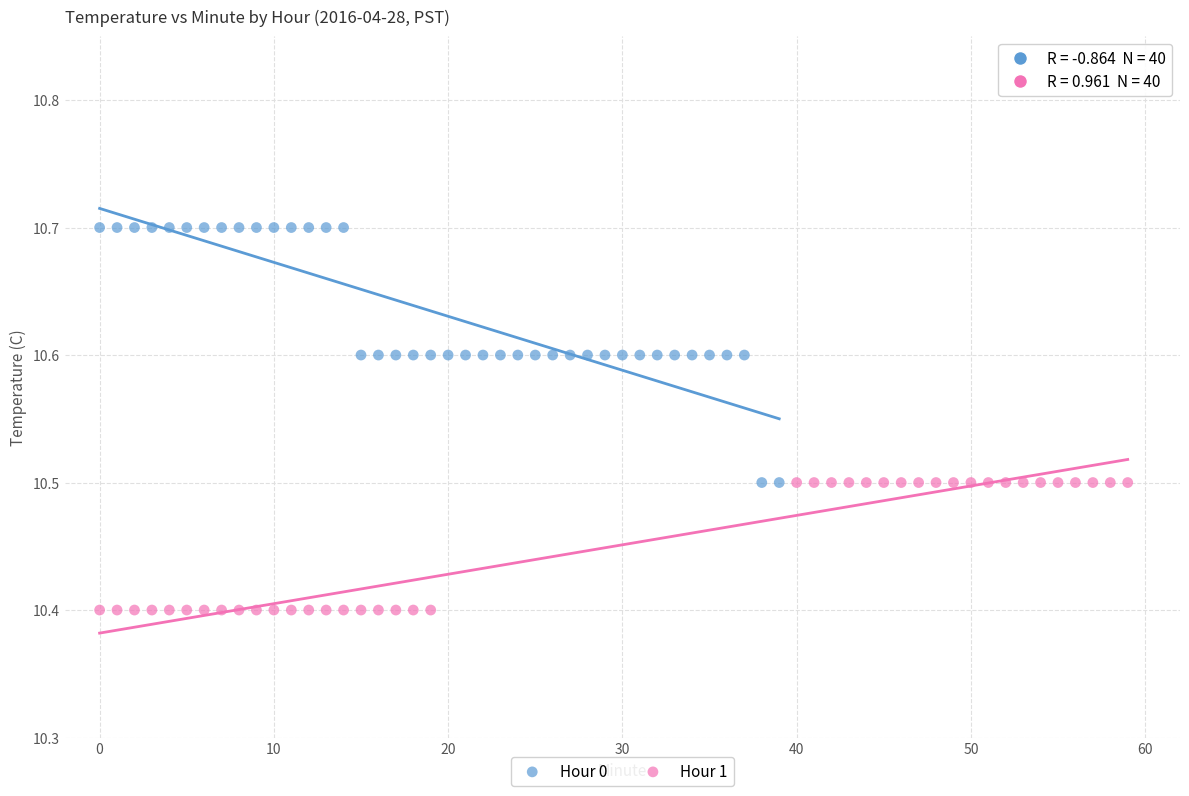

Which series has the largest Y range (max minus min)?

Hour 0